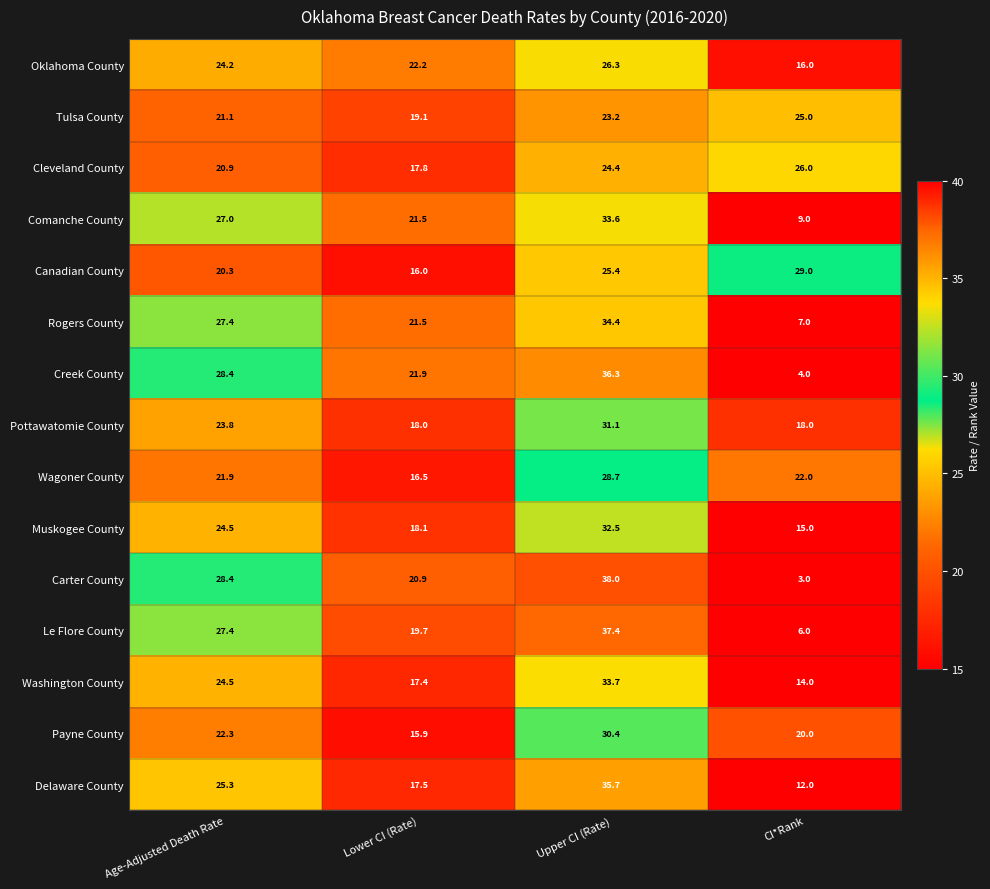

Rank the series at Upper CI (Rate) from lowest to highest value.

Tulsa County, Cleveland County, Canadian County, Oklahoma County, Wagoner County, Payne County, Pottawatomie County, Muskogee County, Comanche County, Washington County, Rogers County, Delaware County, Creek County, Le Flore County, Carter County